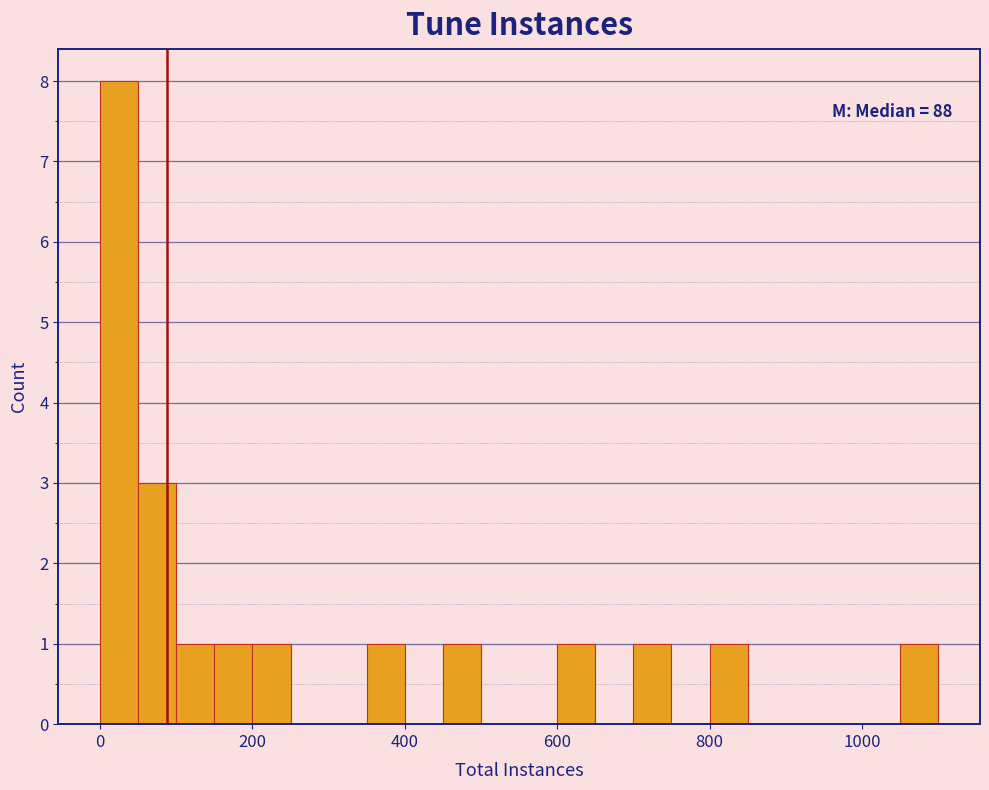

Around what value on the x-axis is the tallest bar? Give the approximate position of its centre, as read against the axis.

20